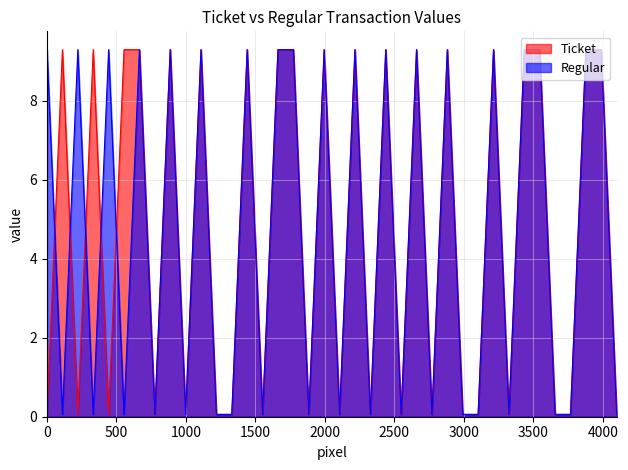

What are all the series names shown in the legend?

Ticket, Regular